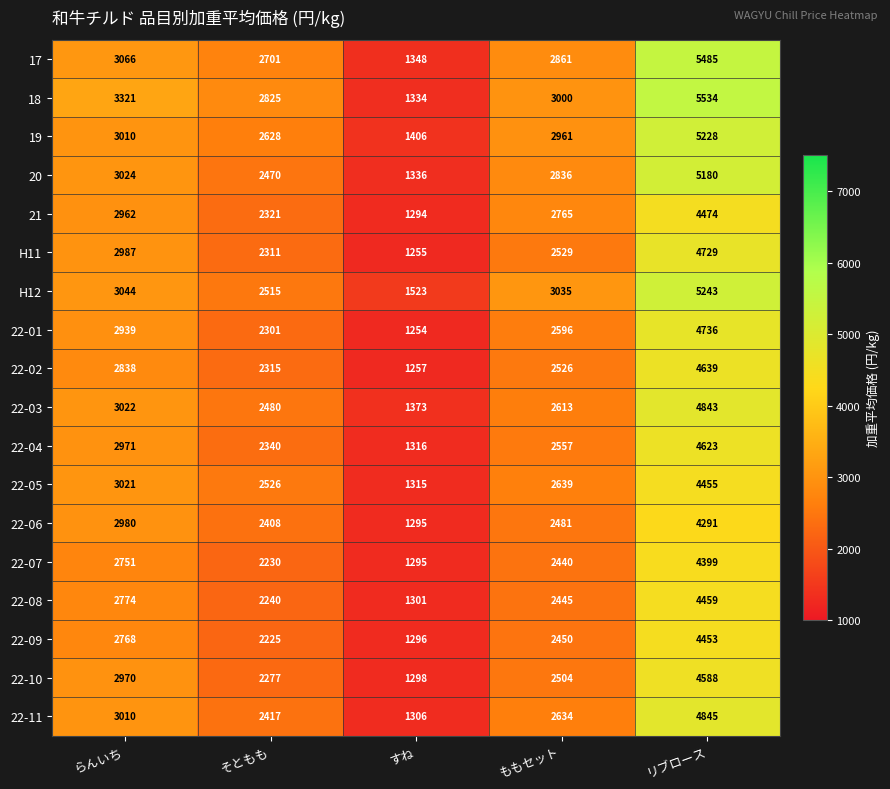

Rank the series by their maximum value, from lowest to highest.

22-06, 22-07, 22-09, 22-05, 22-08, 21, 22-10, 22-04, 22-02, H11, 22-01, 22-03, 22-11, 20, 19, H12, 17, 18